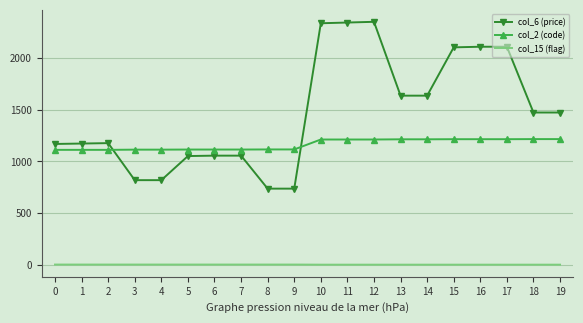

True or false: col_6 (price) and col_15 (flag) cross at least once.

False